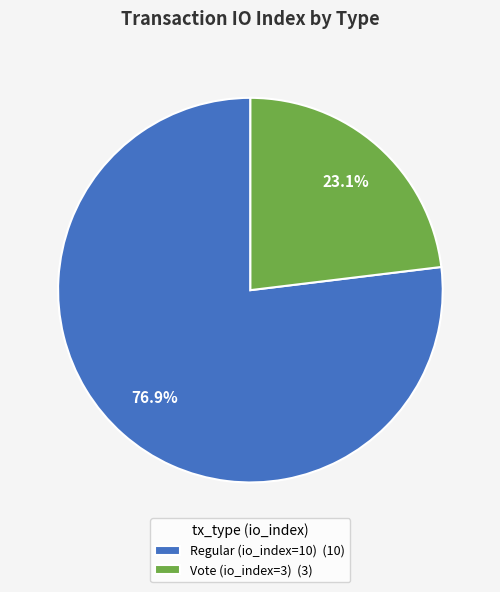

To the nearest percent, what is the combined percentage of Regular (io_index=10) and Vote (io_index=3)?

100%